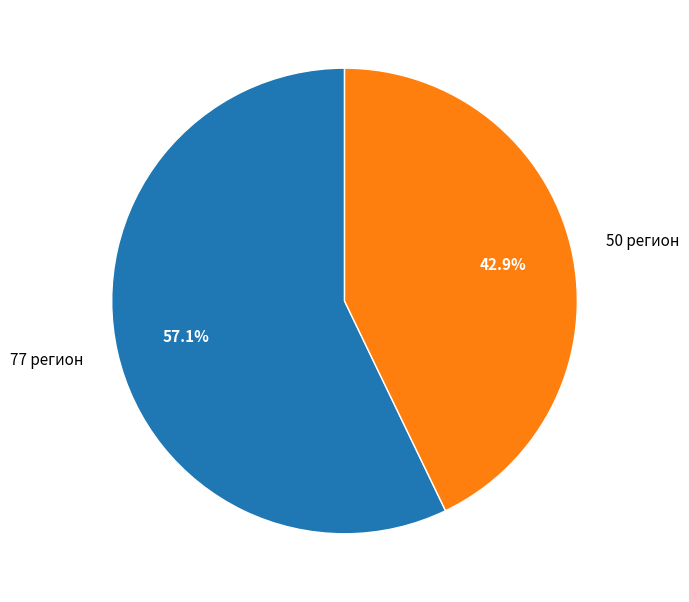

The 77 регион slice represents 57% of the pie. True or false?

True